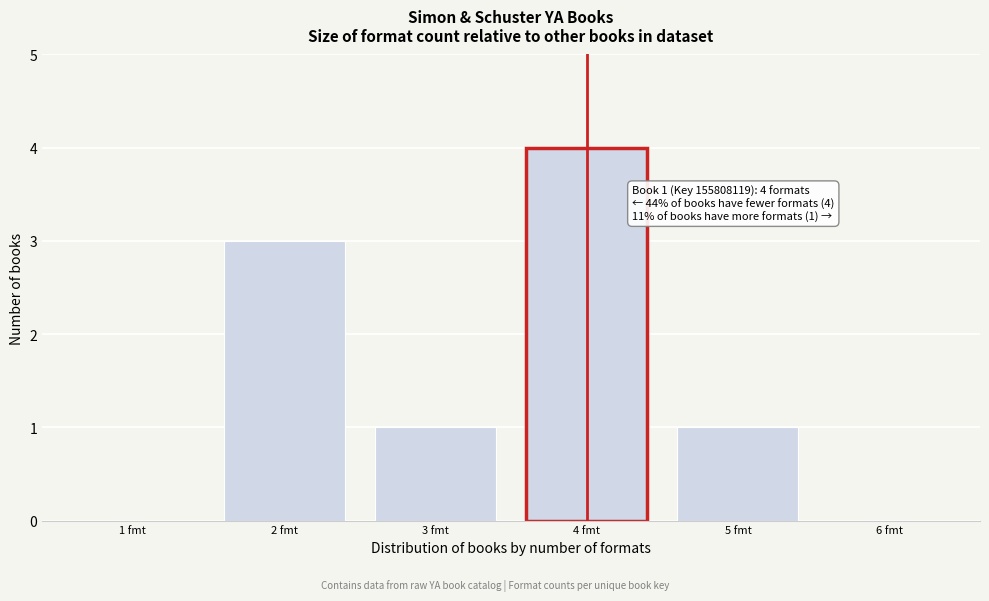

Reading right to left, transcribe all the data shown in this chart.

1	4	1	3